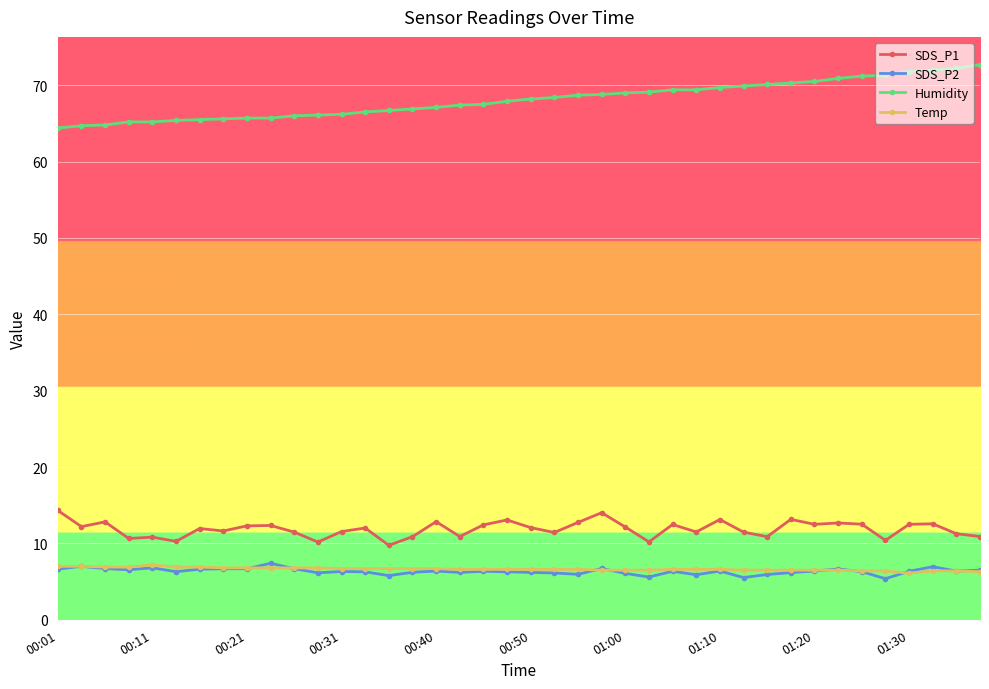

What is the lowest value of the SDS_P2 series?

5.4